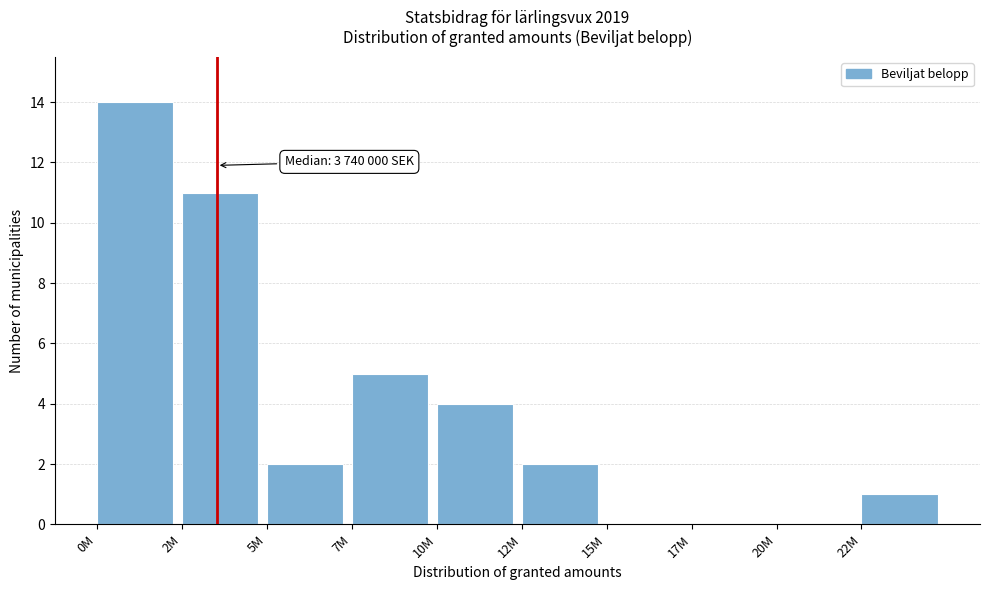

Reading left to right, transcribe all the data shown in this chart.

0M=14	2M=11	5M=2	7M=5	10M=4	12M=2	15M=0	17M=0	20M=0	22M=1